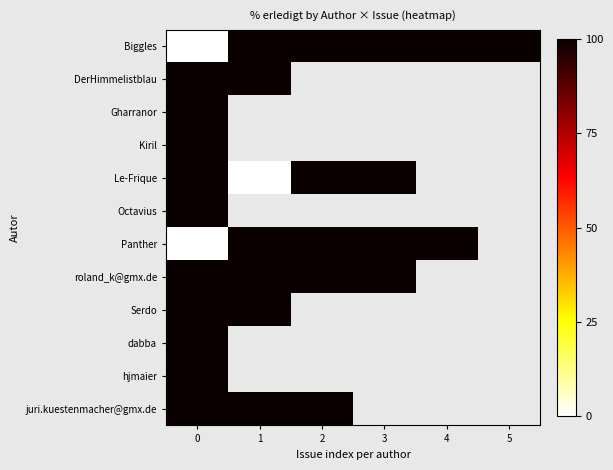

Rank the categories by Gharranor value from lowest to highest.

0, 1, 2, 3, 4, 5